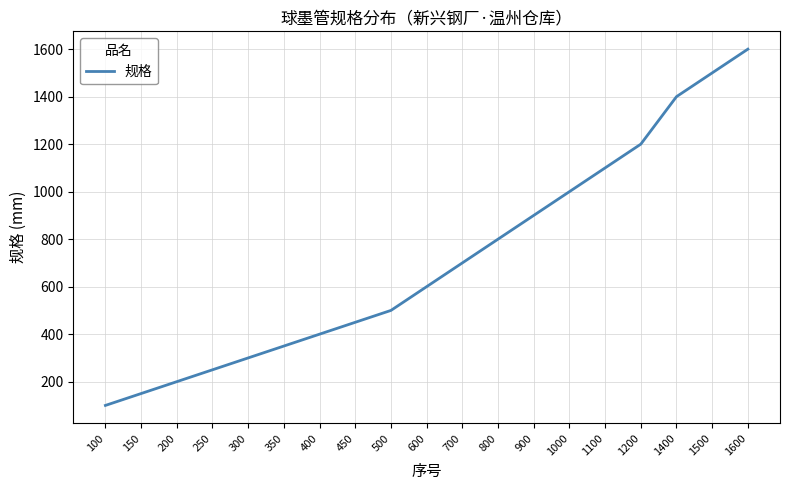

List the labels in order of value, smallest first.

100, 150, 200, 250, 300, 350, 400, 450, 500, 600, 700, 800, 900, 1000, 1100, 1200, 1400, 1500, 1600